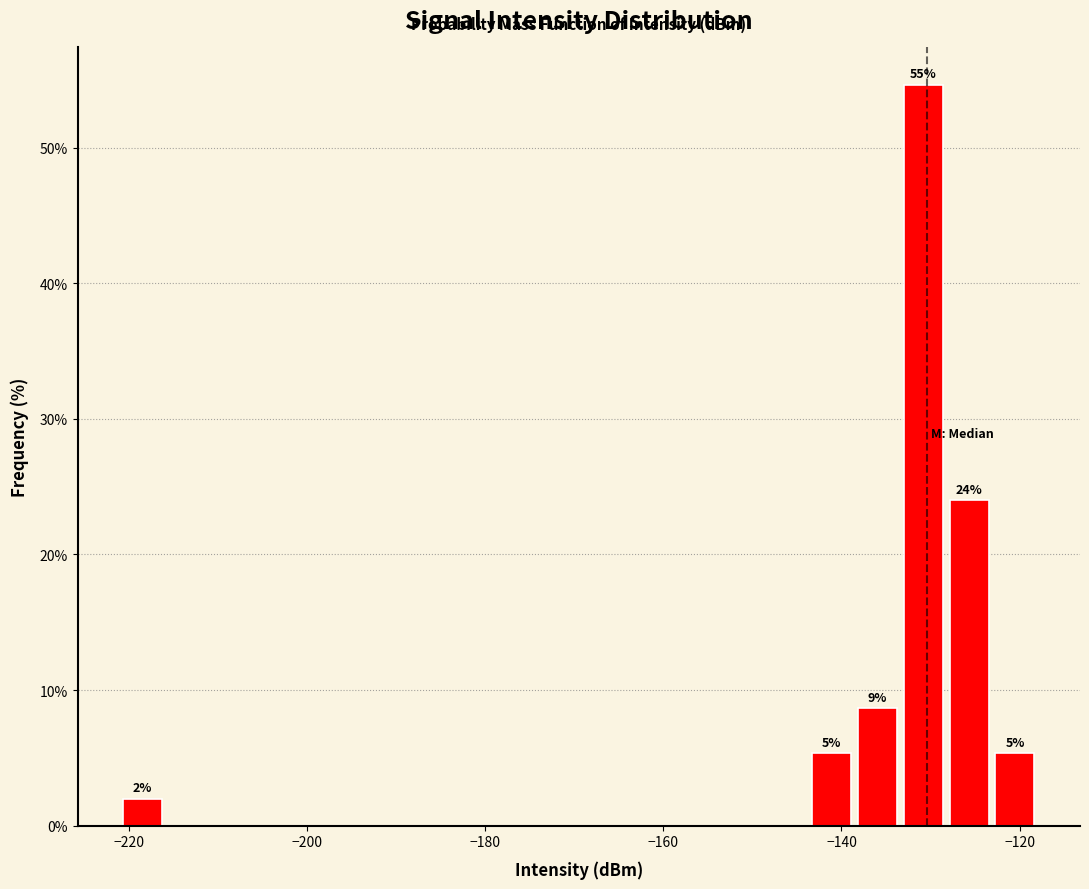

Read against the x-axis, roughly where is the centre of the tallest bar?

-130